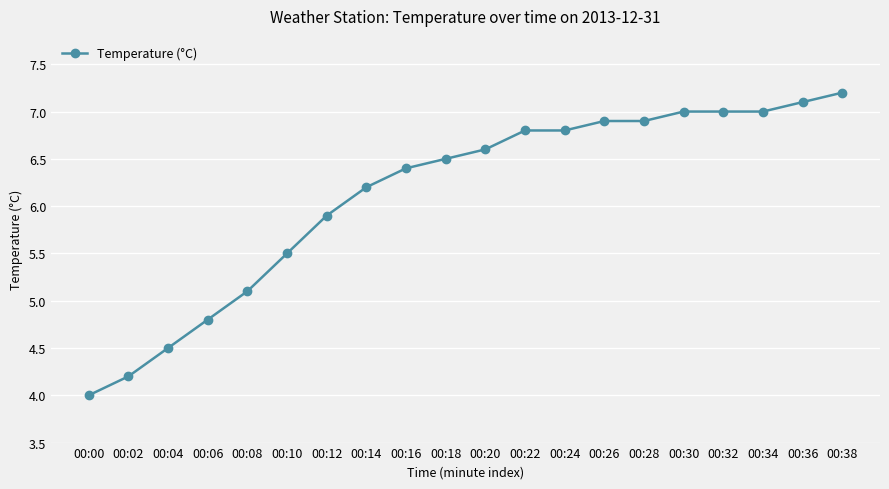

What is the minimum value shown in the chart?

4.0